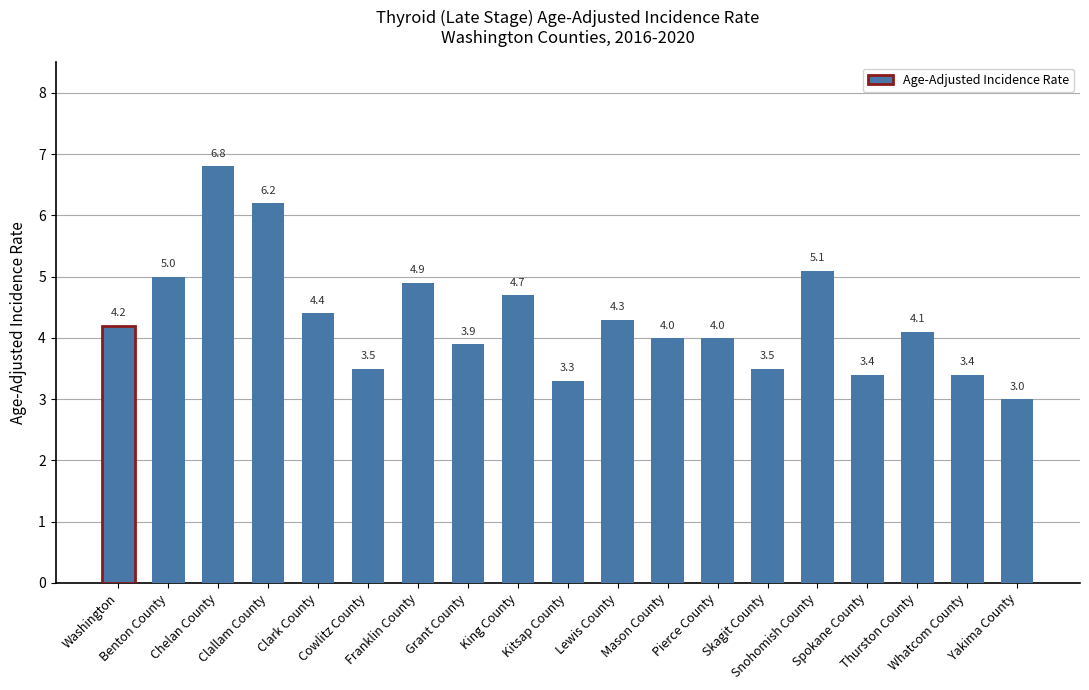

Reading left to right, transcribe all the data shown in this chart.

Washington=4.2	Benton County=5.0	Chelan County=6.8	Clallam County=6.2	Clark County=4.4	Cowlitz County=3.5	Franklin County=4.9	Grant County=3.9	King County=4.7	Kitsap County=3.3	Lewis County=4.3	Mason County=4.0	Pierce County=4.0	Skagit County=3.5	Snohomish County=5.1	Spokane County=3.4	Thurston County=4.1	Whatcom County=3.4	Yakima County=3.0